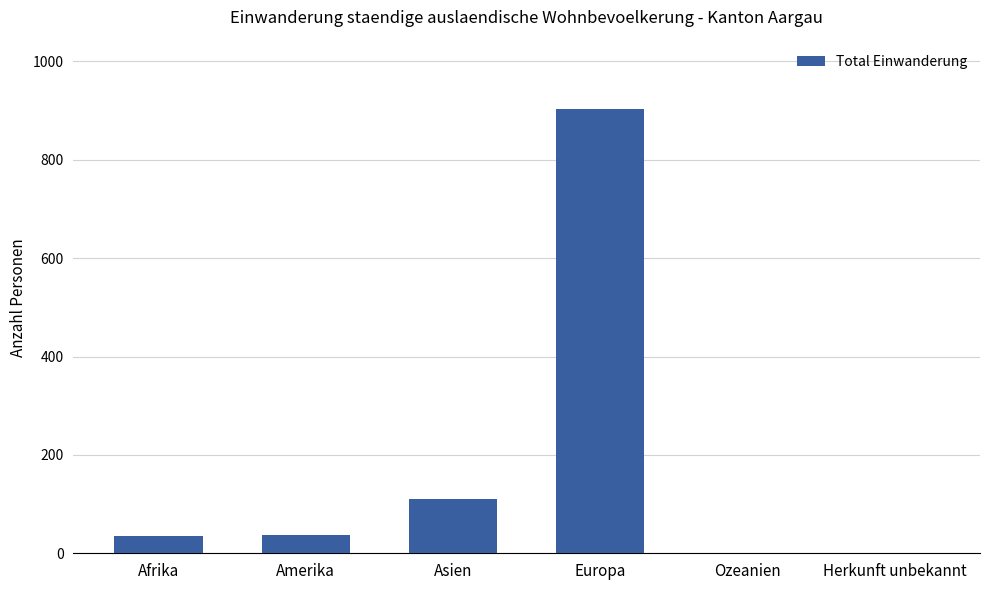

Which has a higher value, Ozeanien or Europa?

Europa